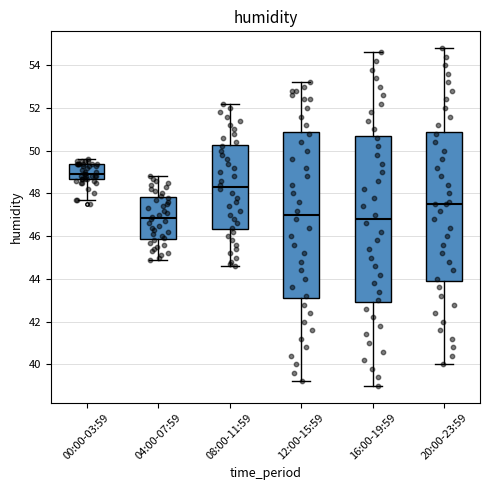

Reading left to right, read every box against the y-axis: the position of its median line, the range the box covers, and the ends of its whiskers. The values are not printed on the chart, so give them approximately, as read against the axis.

00:00-03:59: median 49.0, box 48.6 to 49.4, whiskers 47.8 to 49.6
04:00-07:59: median 46.8, box 45.8 to 47.8, whiskers 45.0 to 48.8
08:00-11:59: median 48.4, box 46.4 to 50.2, whiskers 44.6 to 52.2
12:00-15:59: median 47.0, box 43.2 to 51.0, whiskers 39.2 to 53.2
16:00-19:59: median 46.8, box 43.0 to 50.8, whiskers 39.0 to 54.6
20:00-23:59: median 47.6, box 44.0 to 51.0, whiskers 40.0 to 54.8